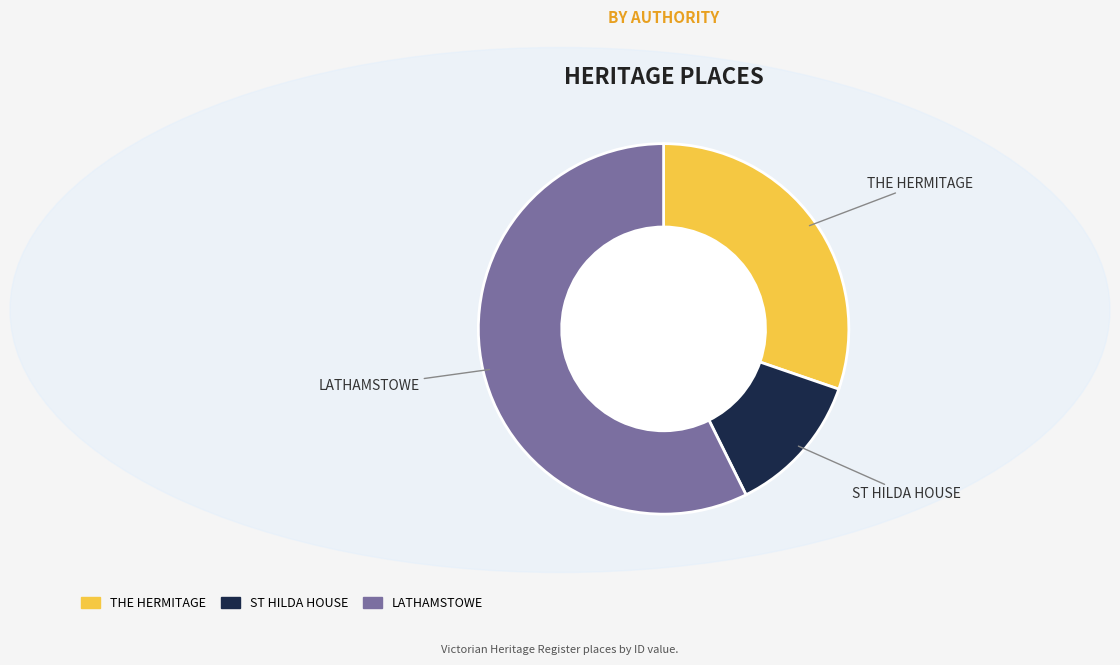

Is the sum of LATHAMSTOWE and THE HERMITAGE greater than half?

Yes